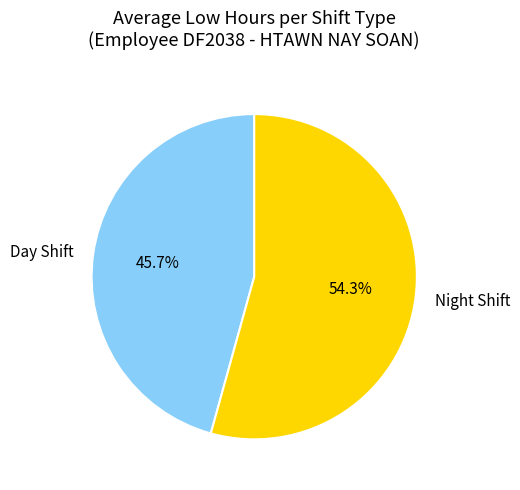

How many slices are in this pie chart?

2